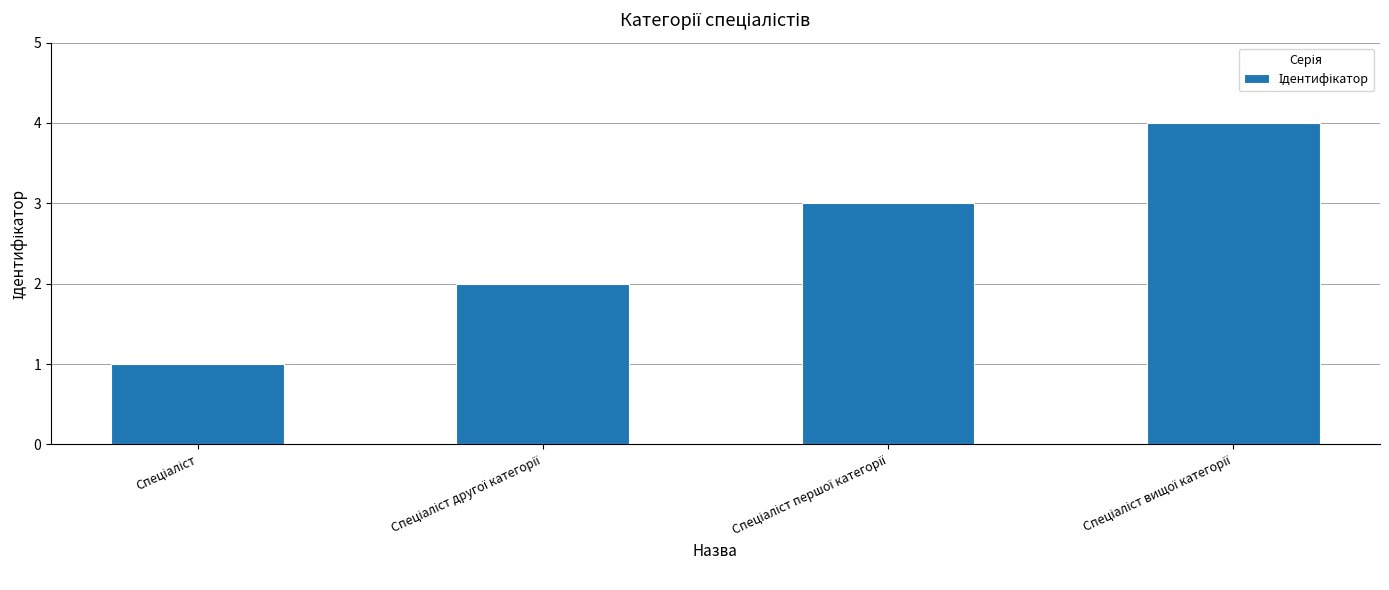

What is the difference between the maximum and minimum values?

3